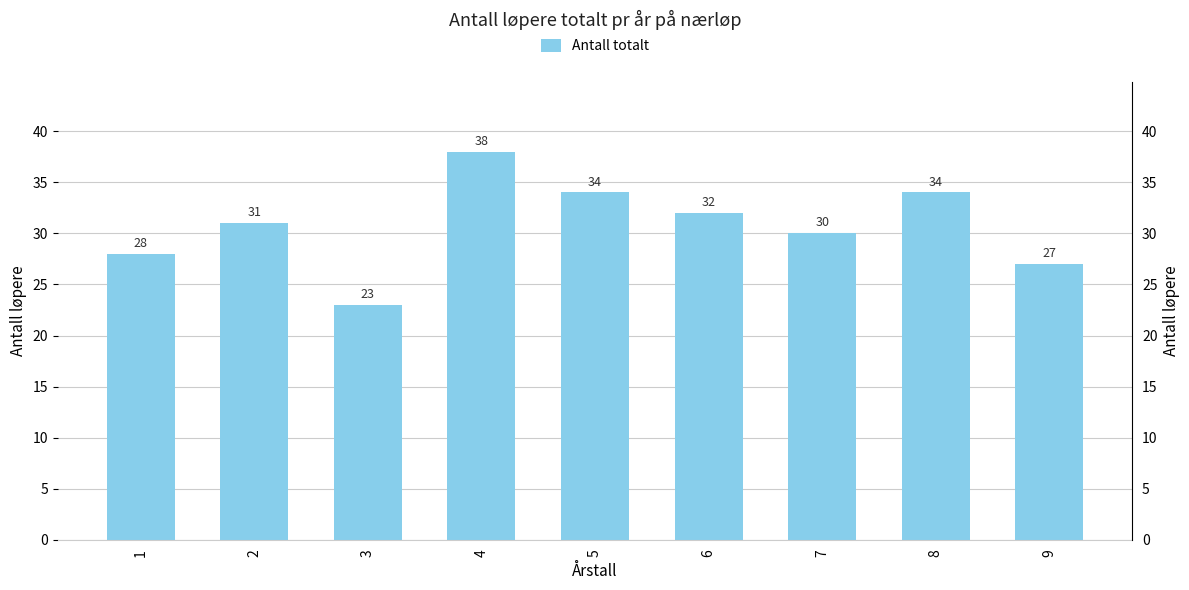

How many data points are above 31?

4